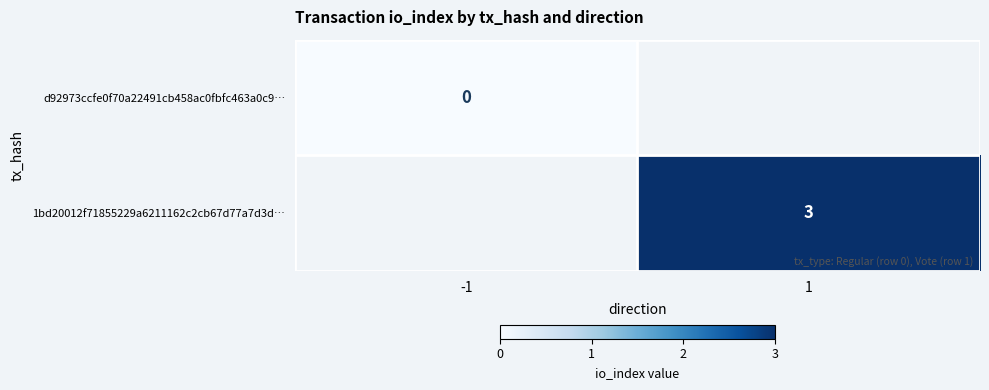

At how many categories does at least one series exceed 2?

1